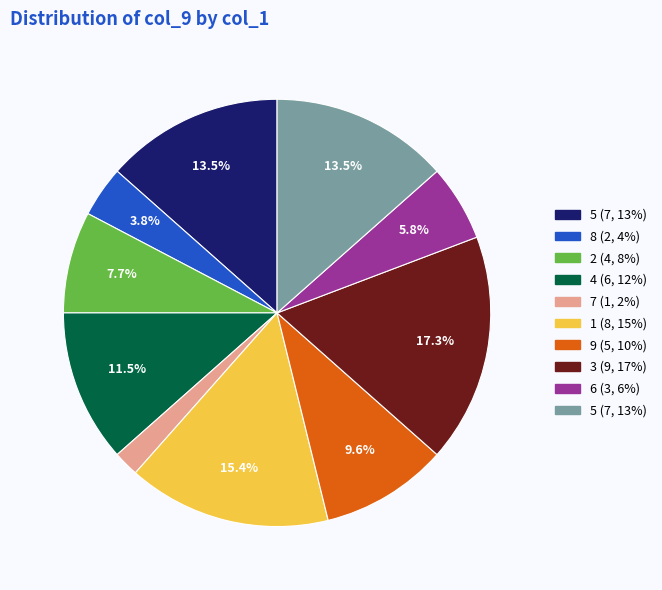

Is there any slice that represents more than half of the pie?

No